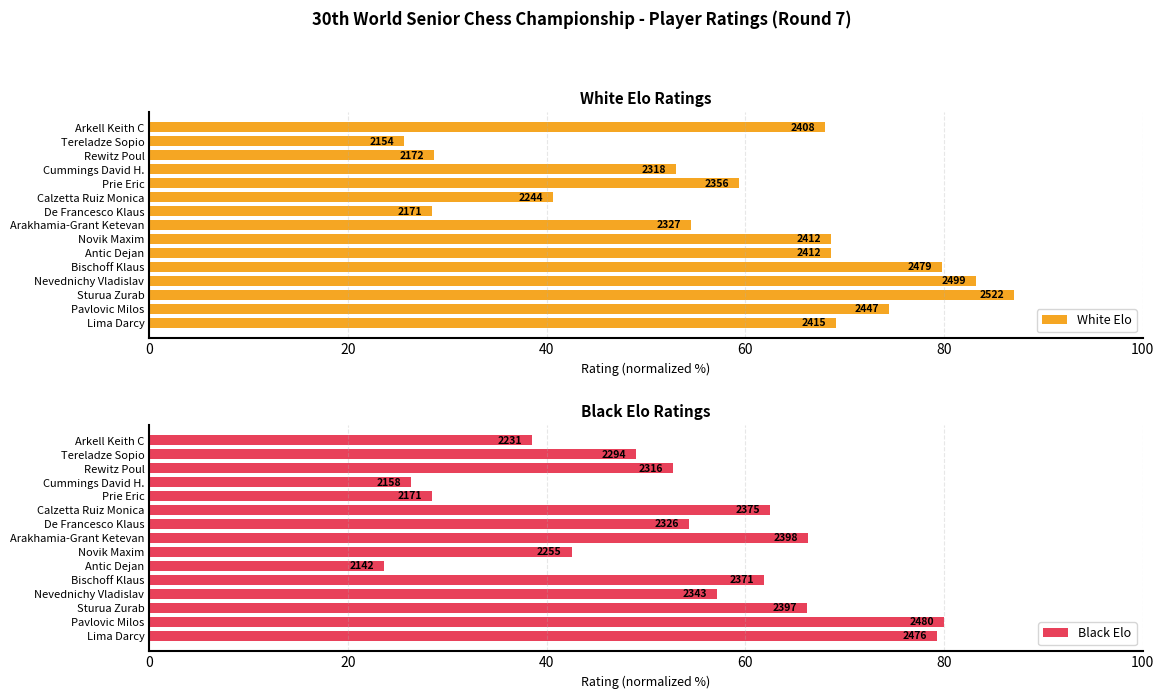

What is the sum of all Black Elo values?

788.8